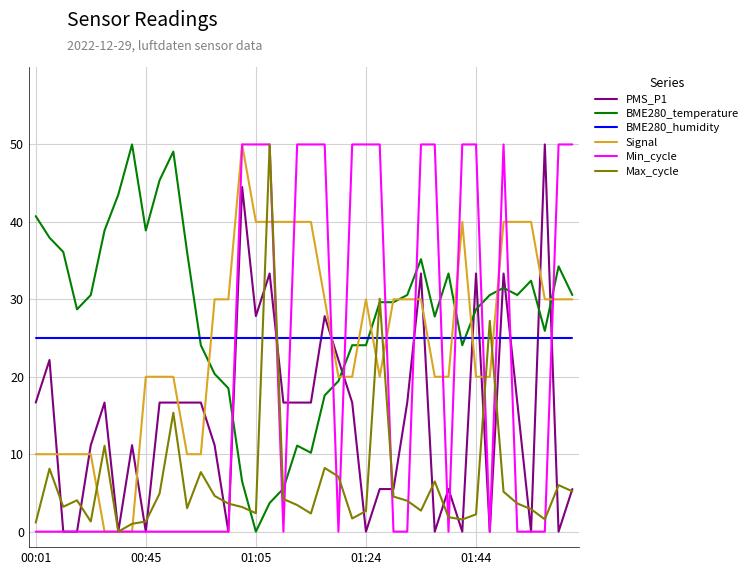

What is the maximum value shown in the chart?

50.0